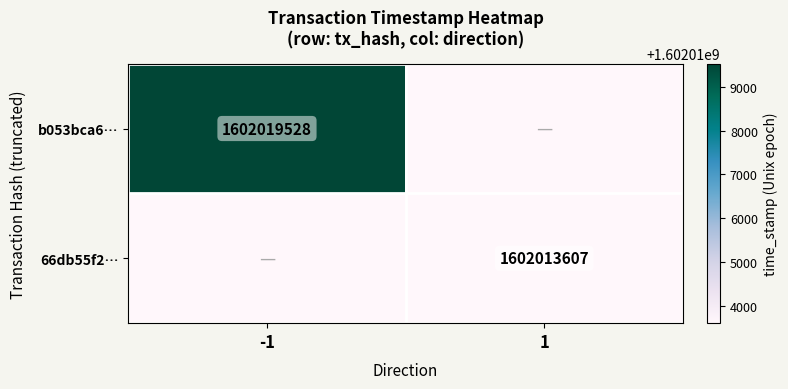

How many categories are shown in the chart?

2